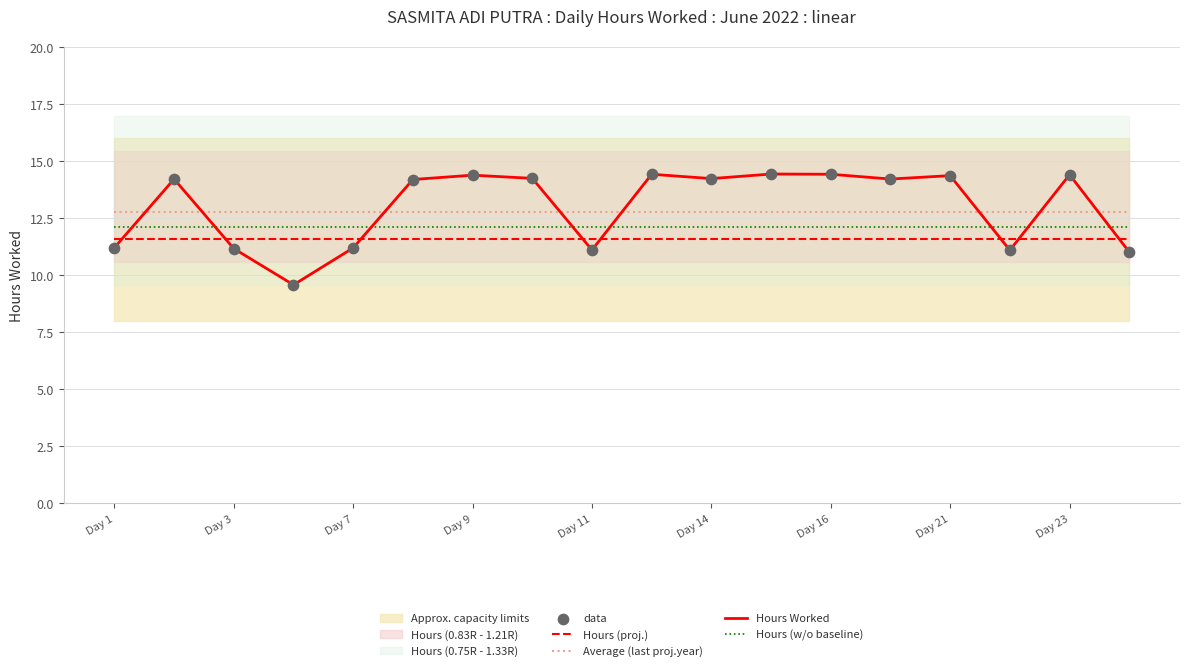

Which series has the largest total across all categories?

Hours Worked